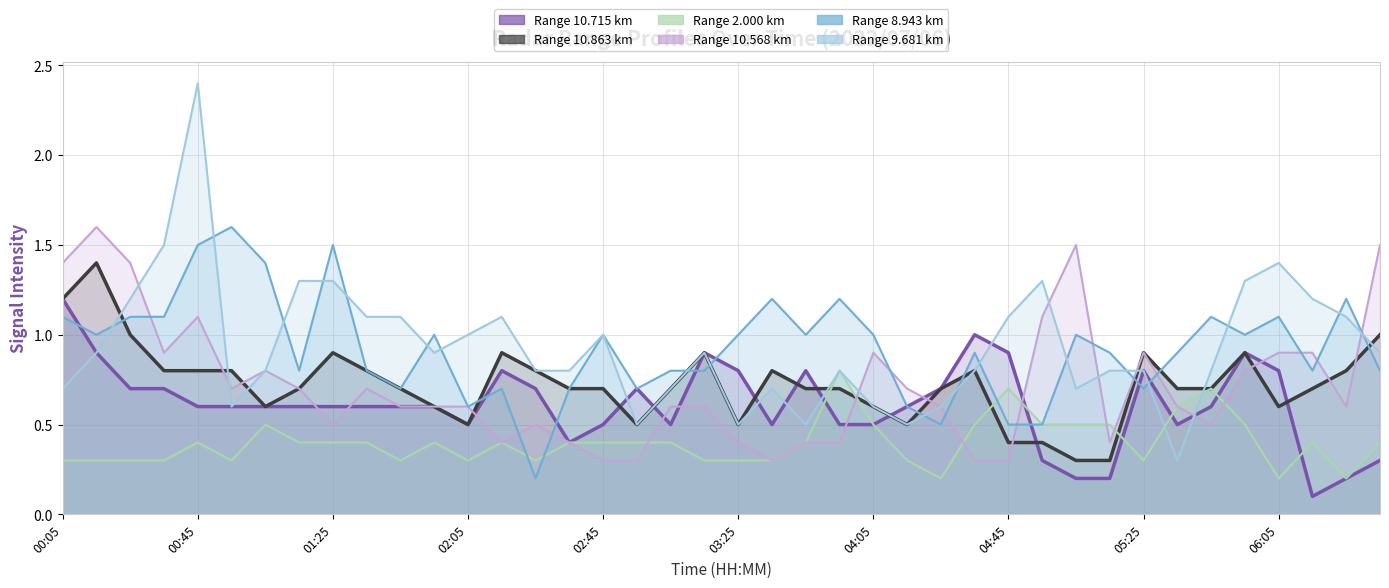

Is the value of 10.863 at 2022/07/06 05:05 greater than the value of 8.943 at 2022/07/06 00:05?

No